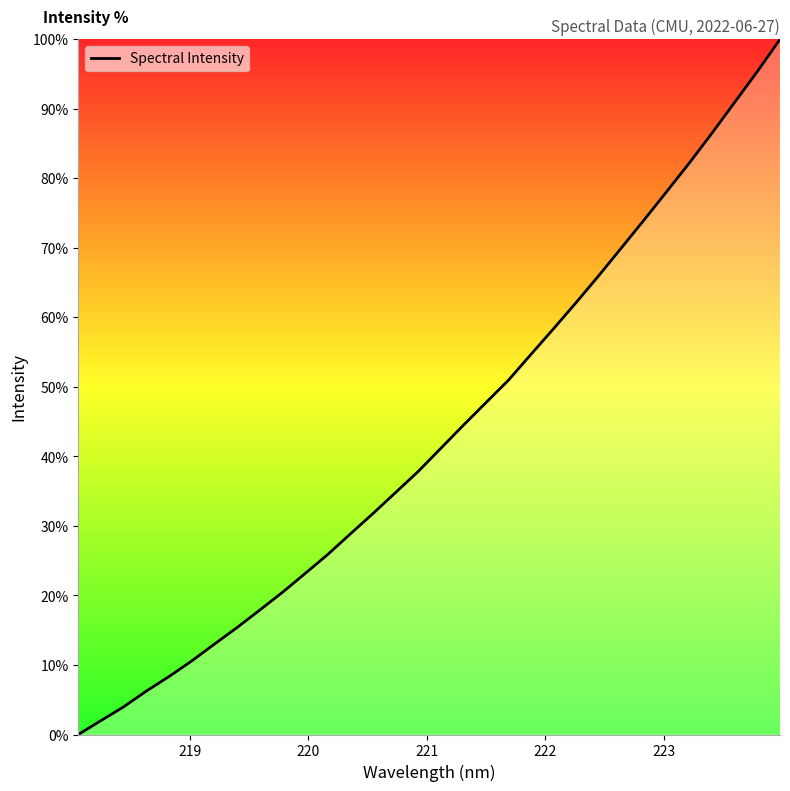

What is the difference between the maximum and minimum values?

100.0